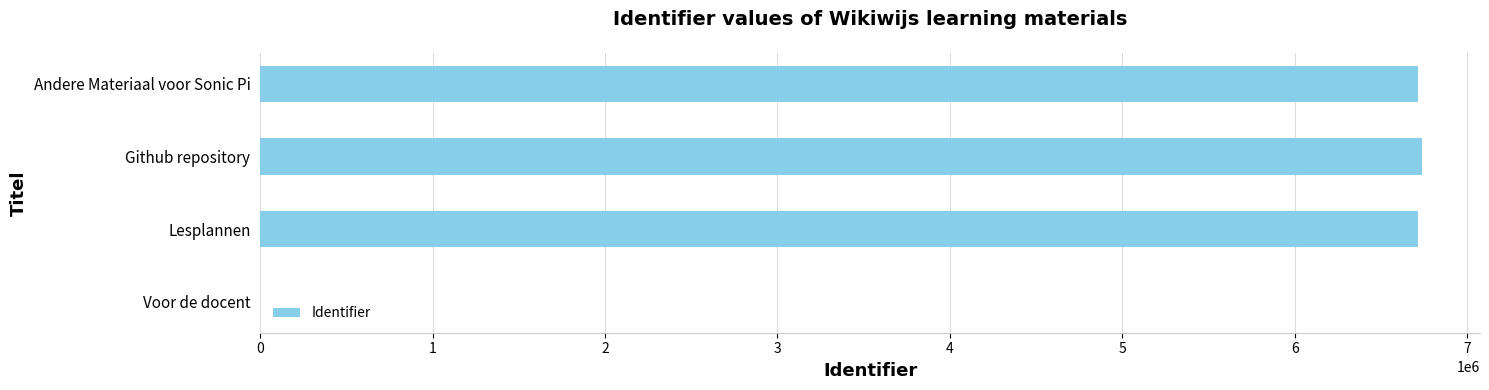

The chart shows a value of 2136667 at Lesplannen. True or false?

False